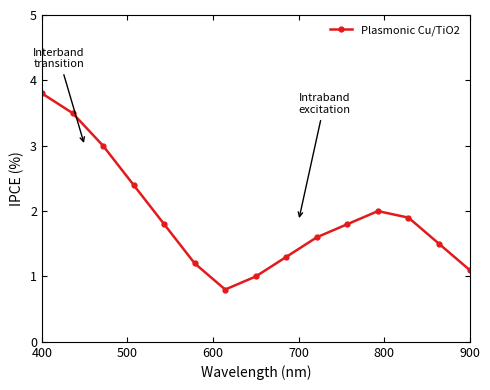

What is the value of the 15th point from the left?

1.1